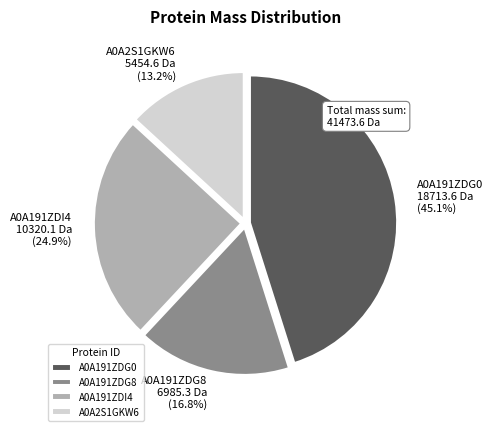

Do A0A2S1GKW6 and A0A191ZDI4 together represent more than half of the pie?

No